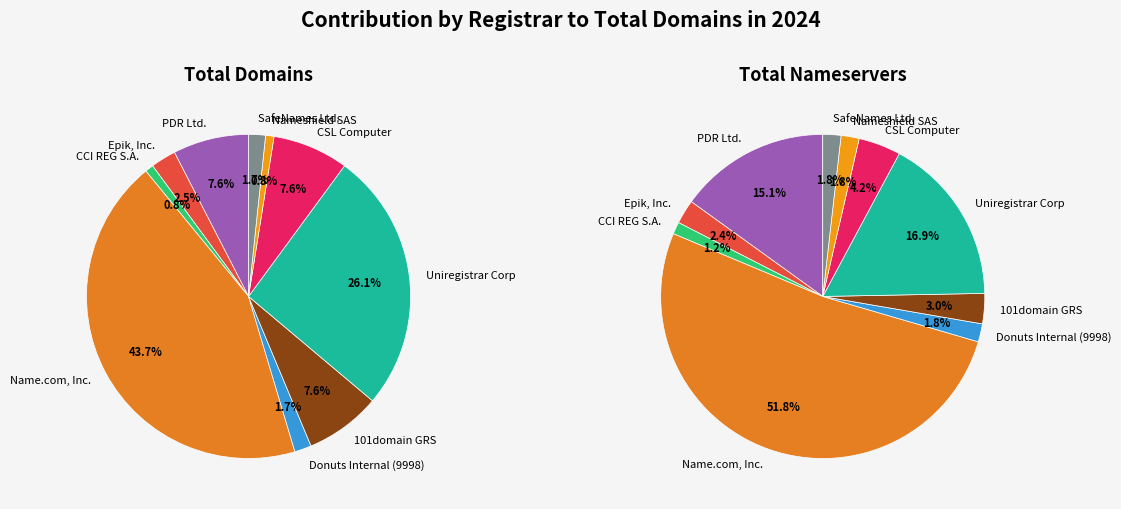

To the nearest percent, what portion does CCI REG S.A. represent?

1%